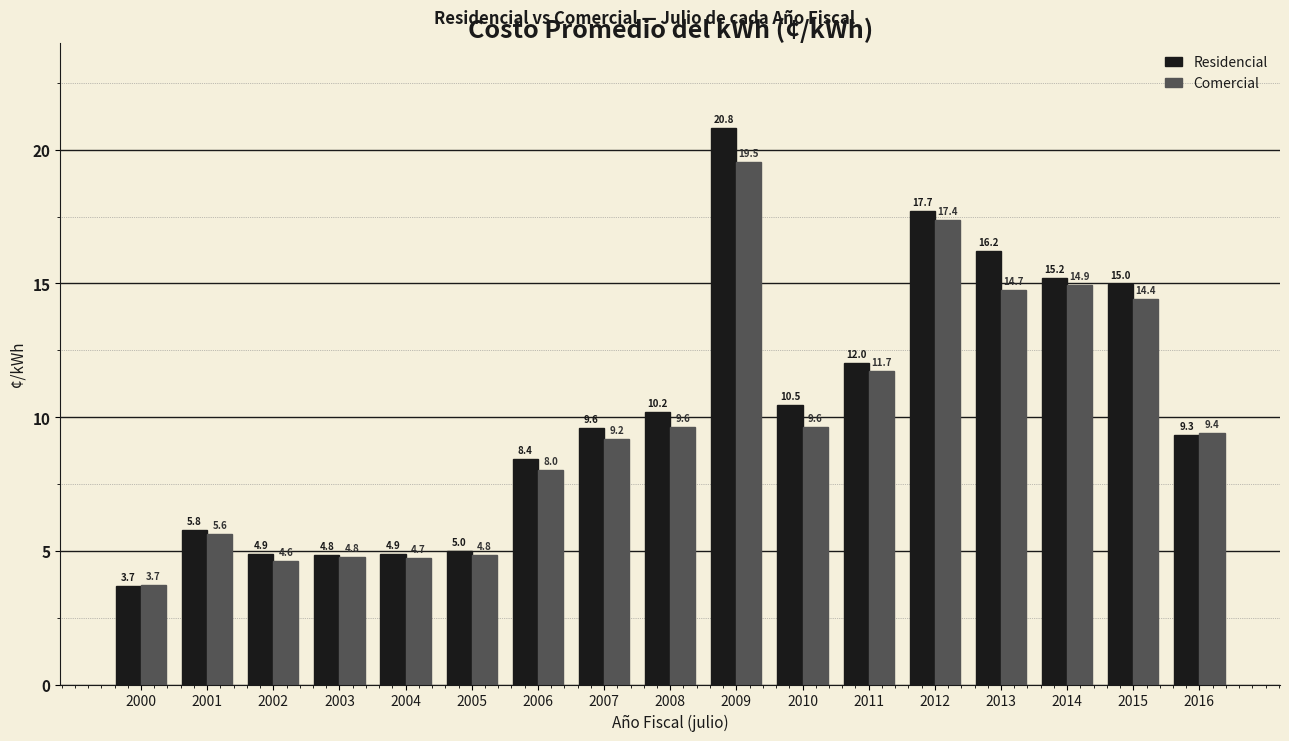

How many values in the Residencial series are below 9?

7